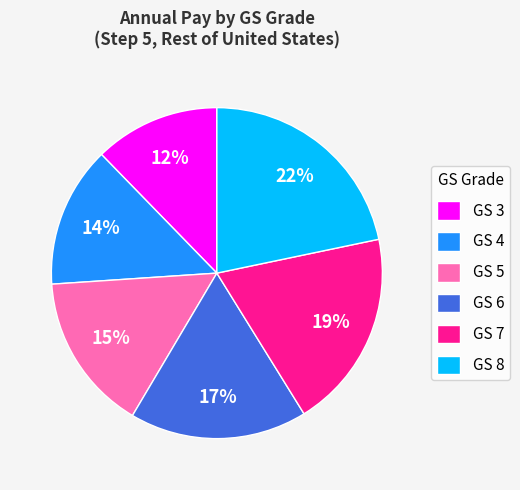

Which slice is the largest?

GS 8